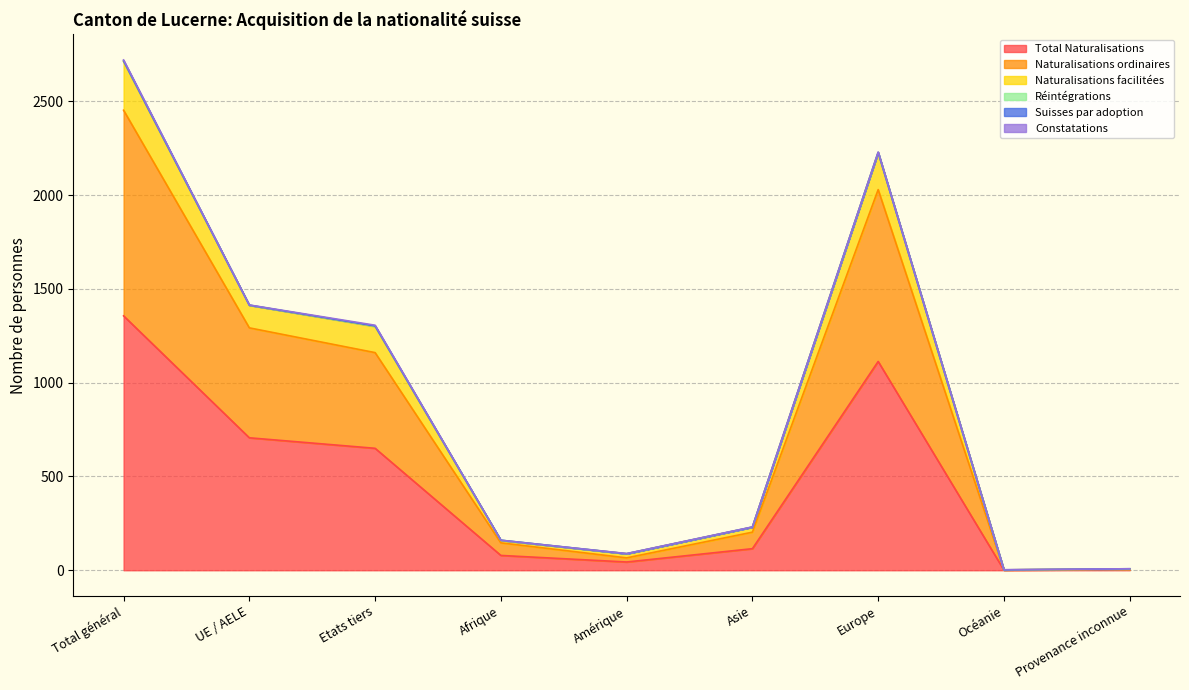

How many lines are shown in the chart?

6